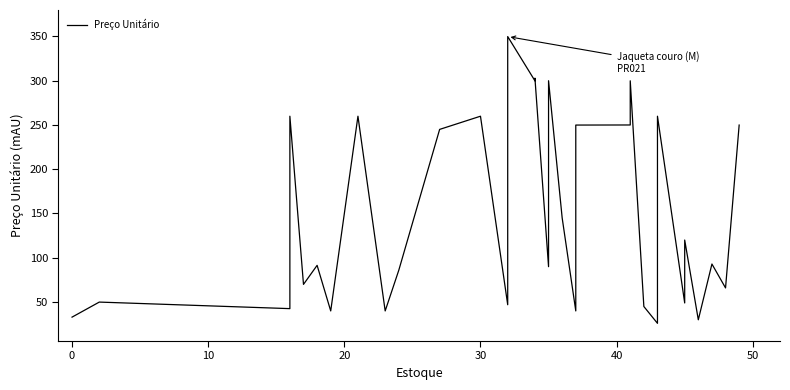

How many lines are shown in the chart?

1